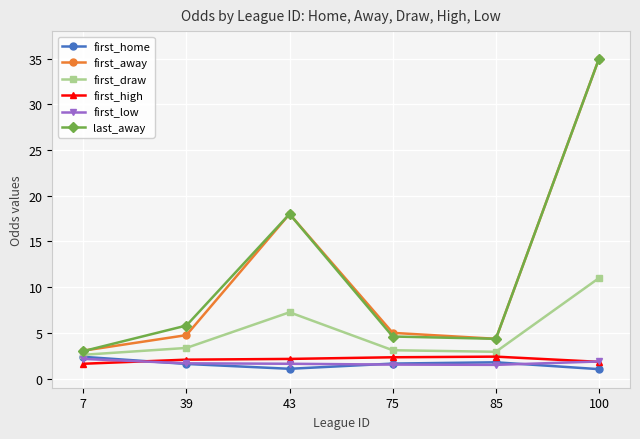

True or false: first_away and first_high cross at least once.

False